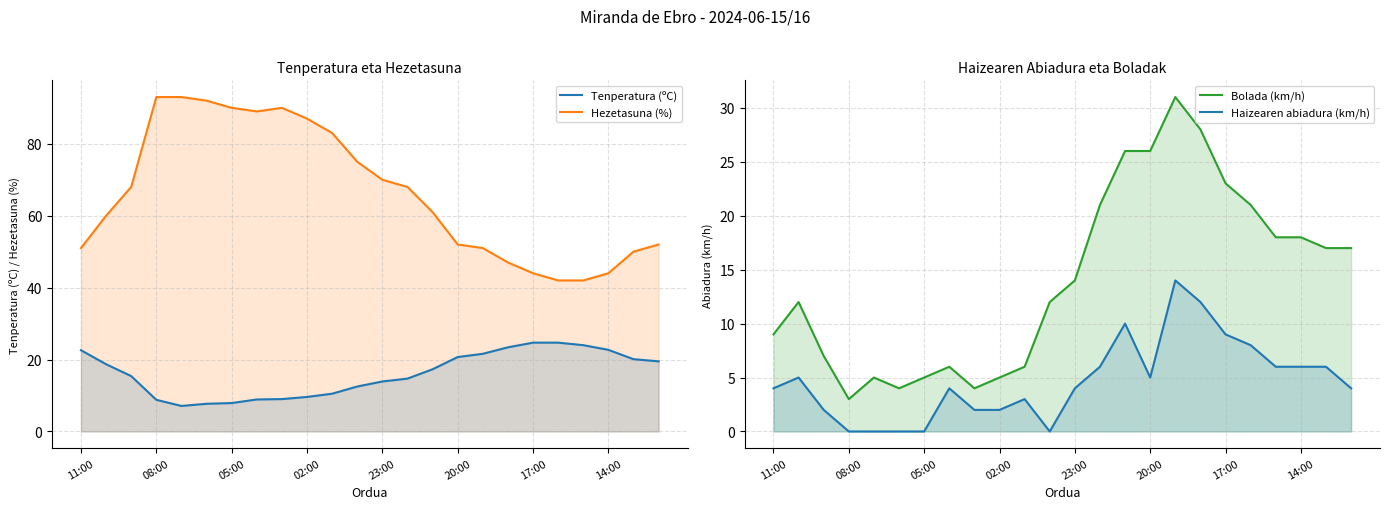

Reading left to right, list all the values displayed in this chart.

Tenperatura (ºC): 22.6	18.7	15.4	8.8	7.1	7.7	7.9	8.9	9.0	9.6	10.5	12.5	13.9	14.7	17.3	20.7	21.6	23.4	24.7	24.7	24.0	22.7	20.1	19.5
Hezetasuna (%): 51.0	60.0	68.0	93.0	93.0	92.0	90.0	89.0	90.0	87.0	83.0	75.0	70.0	68.0	61.0	52.0	51.0	47.0	44.0	42.0	42.0	44.0	50.0	52.0
Bolada (km/h): 9.0	12.0	7.0	3.0	5.0	4.0	5.0	6.0	4.0	5.0	6.0	12.0	14.0	21.0	26.0	26.0	31.0	28.0	23.0	21.0	18.0	18.0	17.0	17.0
Haizearen abiadura (km/h): 4.0	5.0	2.0	0.0	0.0	0.0	0.0	4.0	2.0	2.0	3.0	0.0	4.0	6.0	10.0	5.0	14.0	12.0	9.0	8.0	6.0	6.0	6.0	4.0